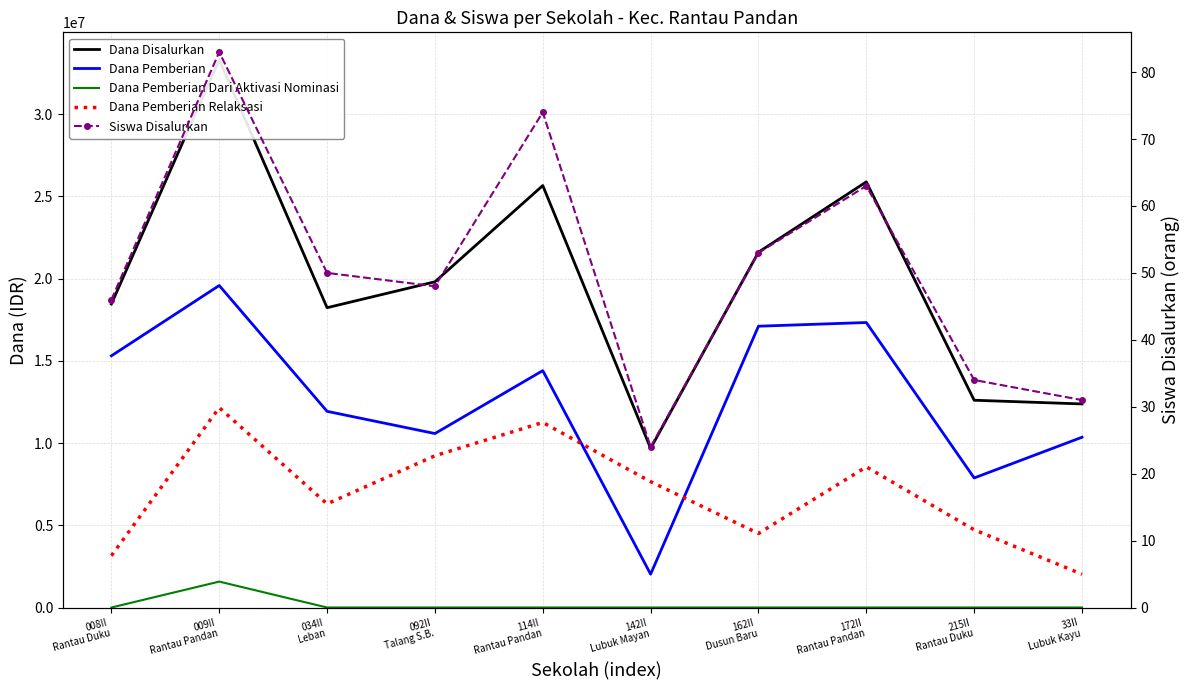

What is the label of the 7th point from the right?

092II
Talang S.B.